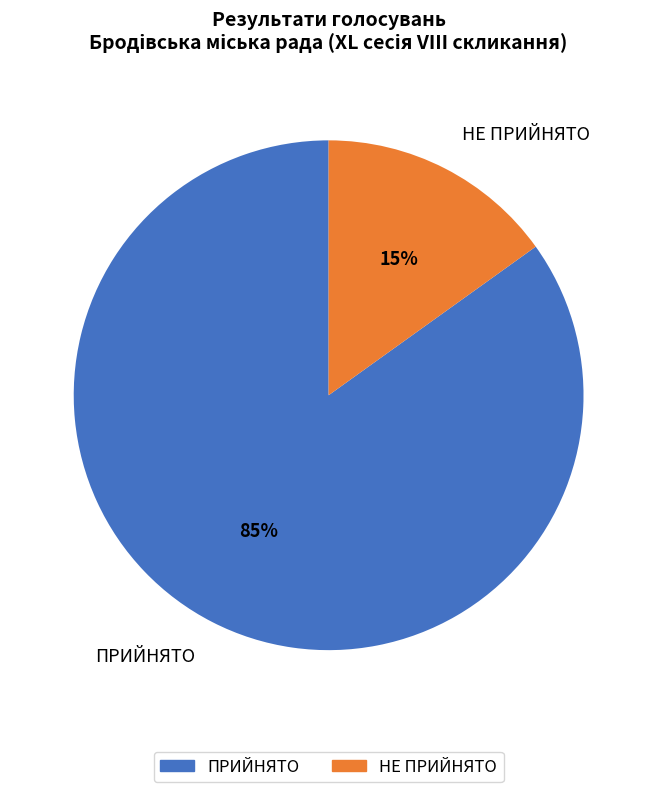

True or false: НЕ ПРИЙНЯТО accounts for 1% of the total.

False